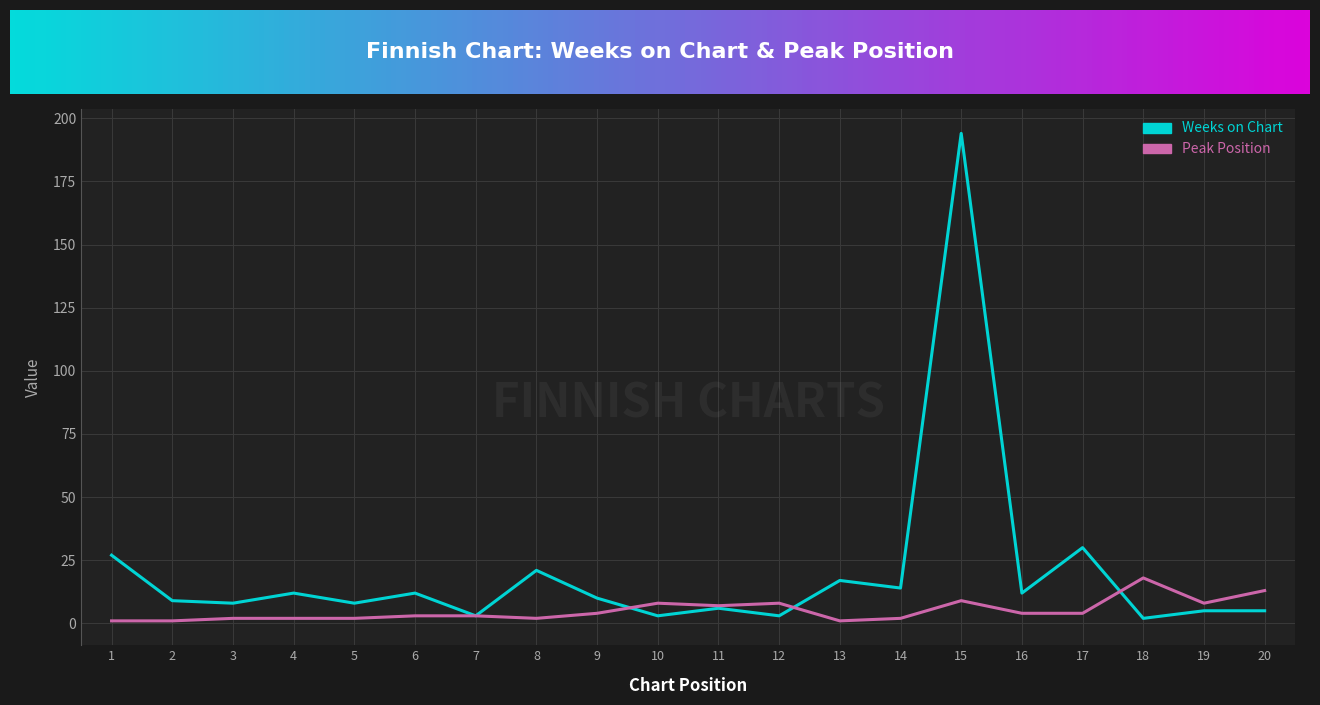

Which series has the largest range (max minus min)?

Weeks on Chart